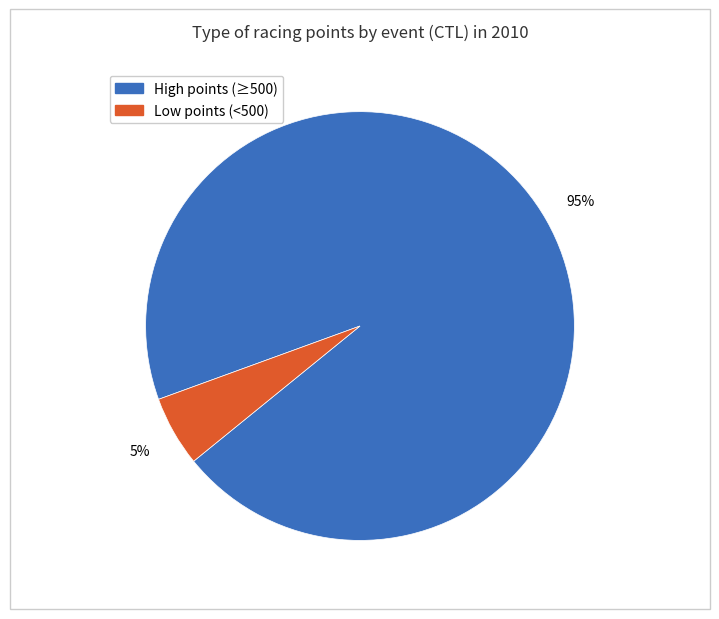

To the nearest percent, what is the average slice percentage?

50%